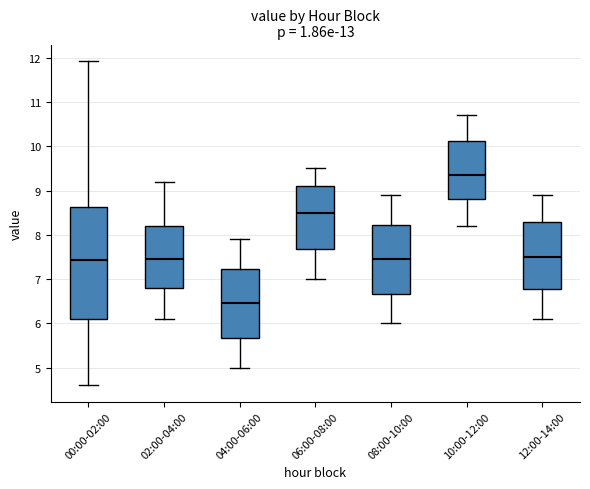

Where does the upper whisker of the box for 08:00-10:00 end on the y-axis? The values are not printed on the chart, so give them approximately, as read against the axis.

8.9